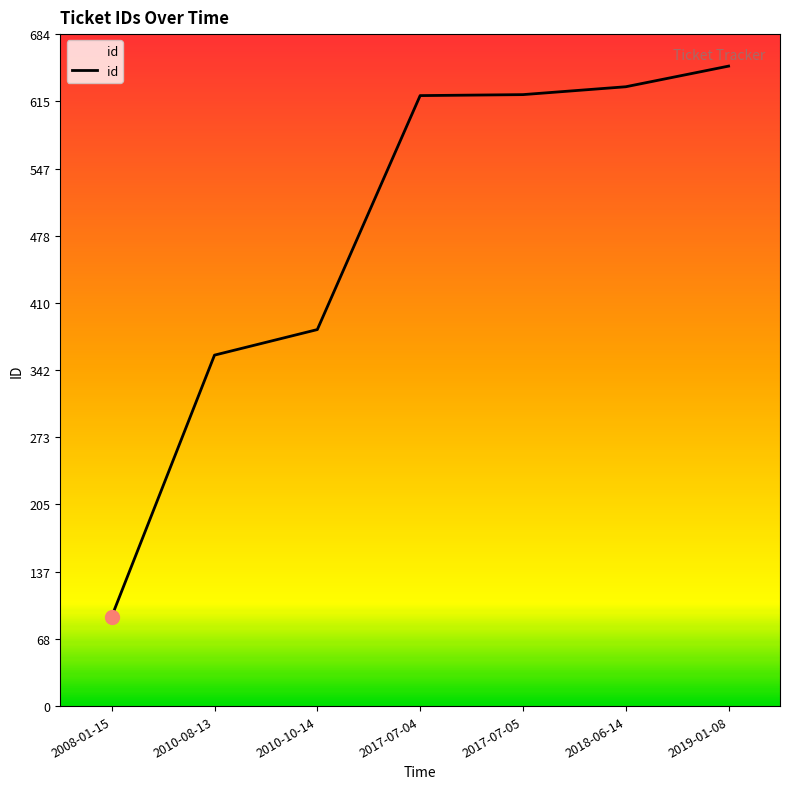

What position from the left is 2018-06-14?

6